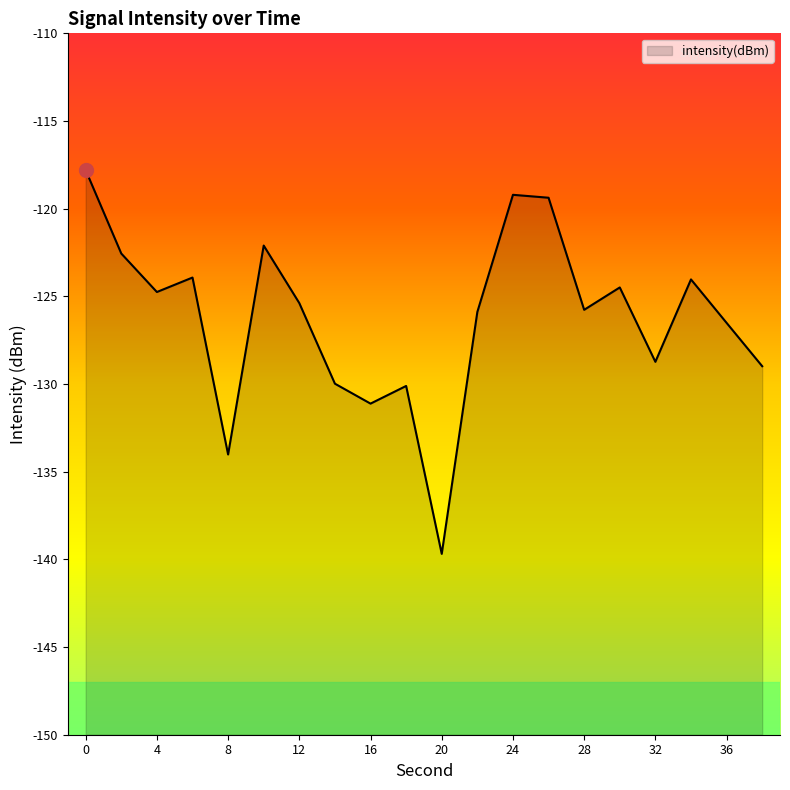

Reading left to right, transcribe all the data shown in this chart.

0=-117.8	2=-122.6	4=-124.8	6=-123.9	8=-134.0	10=-122.1	12=-125.4	14=-130.0	16=-131.1	18=-130.1	20=-139.7	22=-125.9	24=-119.2	26=-119.4	28=-125.8	30=-124.5	32=-128.7	34=-124.0	36=-126.5	38=-129.0